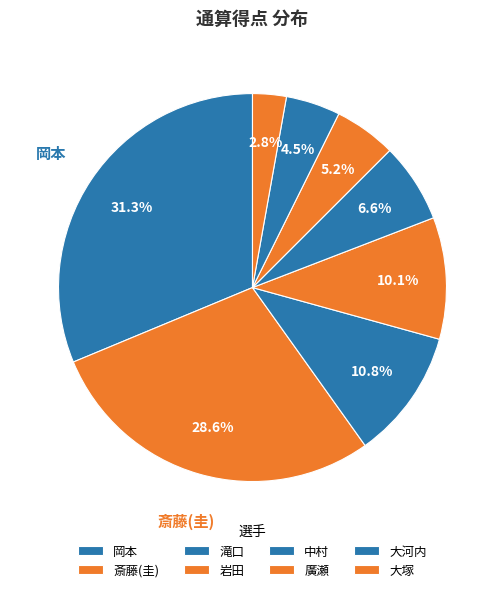

How many segments does this pie chart have?

8